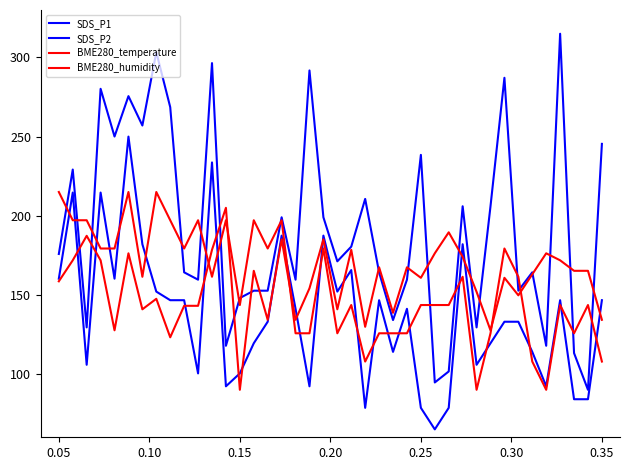

What is the label of the 27th point from the left?

0.25